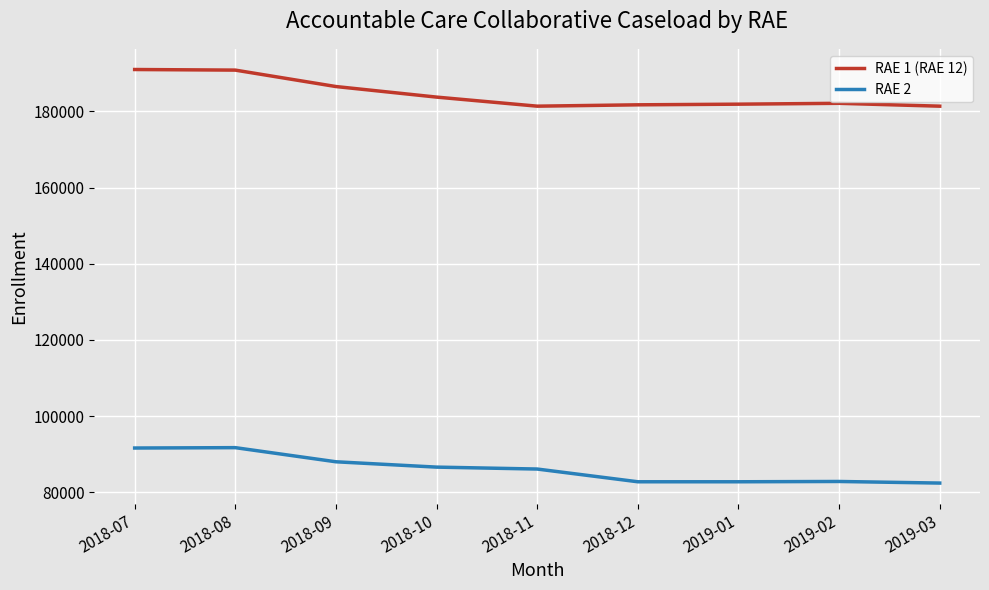

How many categories are shown in the chart?

9